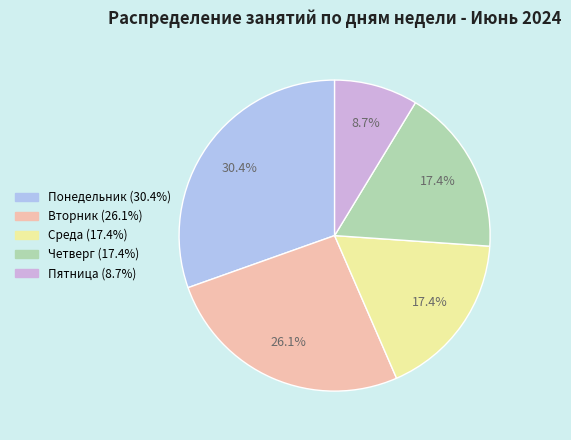

To the nearest percent, what percentage of the pie is Четверг?

17%